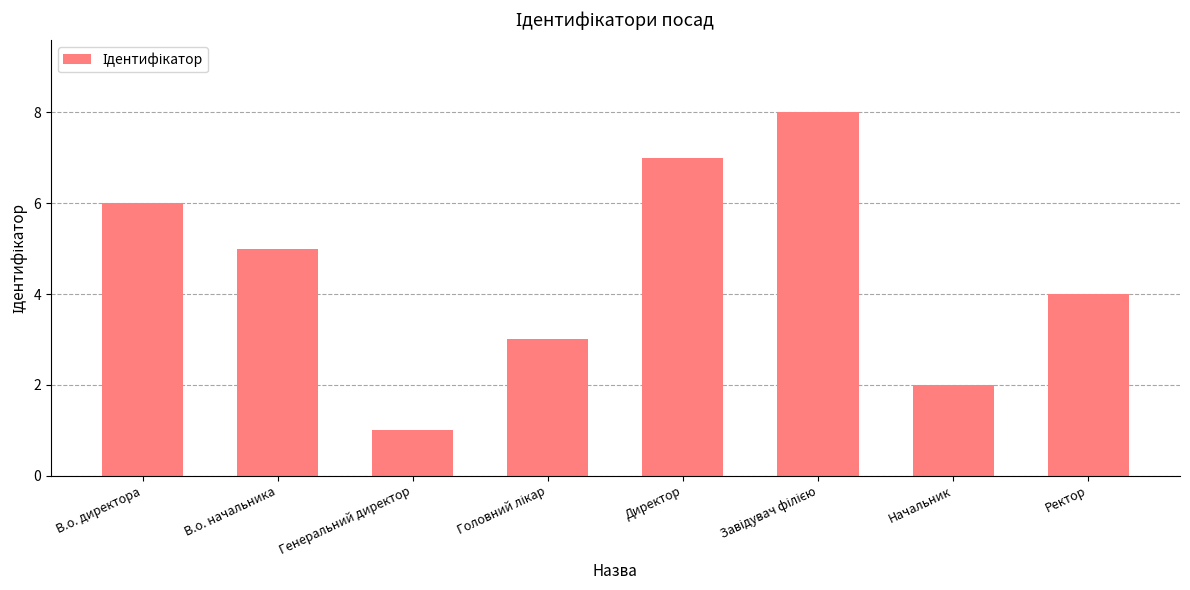

The chart shows a value of 3 at Ректор. True or false?

False